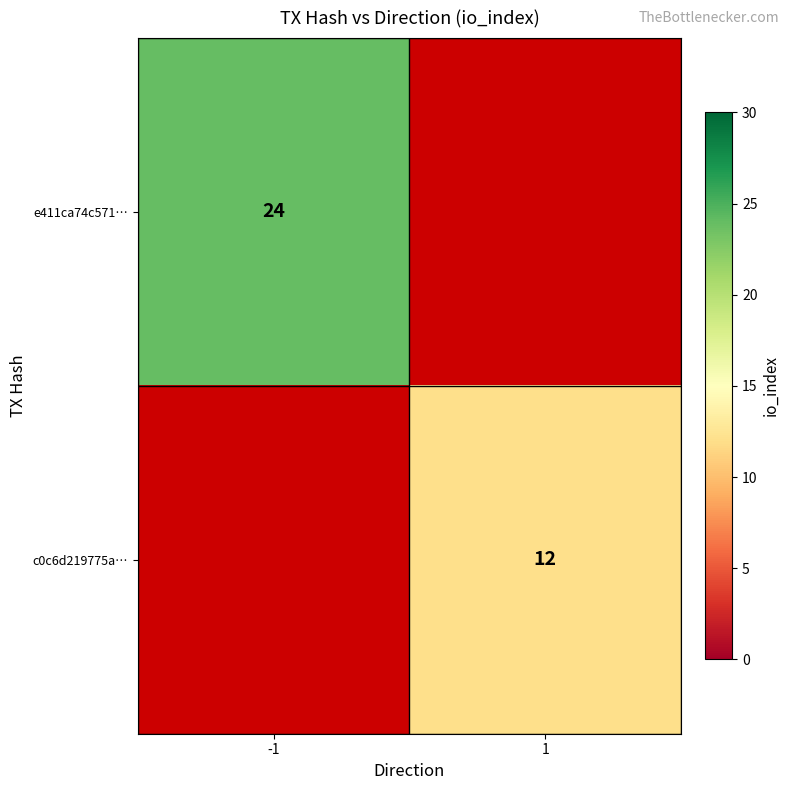

Is it true that c0c6d219775a… equals 7 at 1?

False